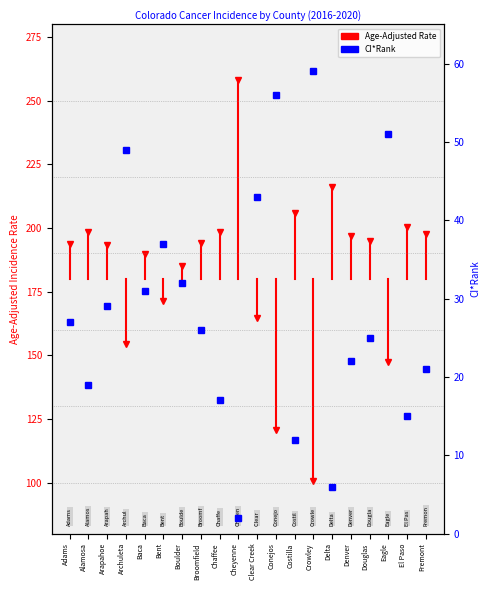

The chart shows a value of 76 at Clear Creek. True or false?

False